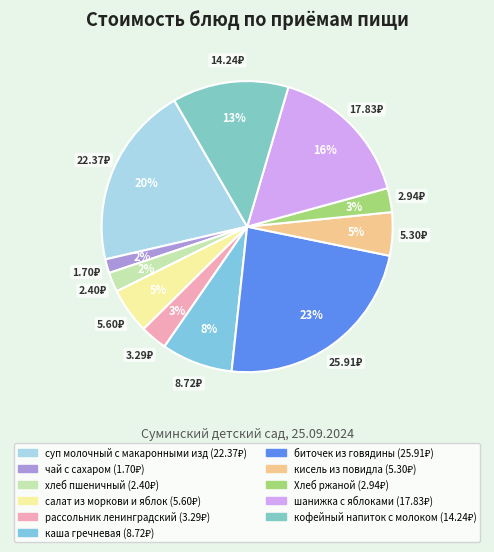

Rank the categories by value from lowest to highest.

чай с сахаром, хлеб пшеничный, Хлеб ржаной, рассольник ленинградский, кисель из повидла, салат из моркови и яблок, каша гречневая, кофейный напиток с молоком, шанижка с яблоками, суп молочный с макаронными изд, биточек из говядины